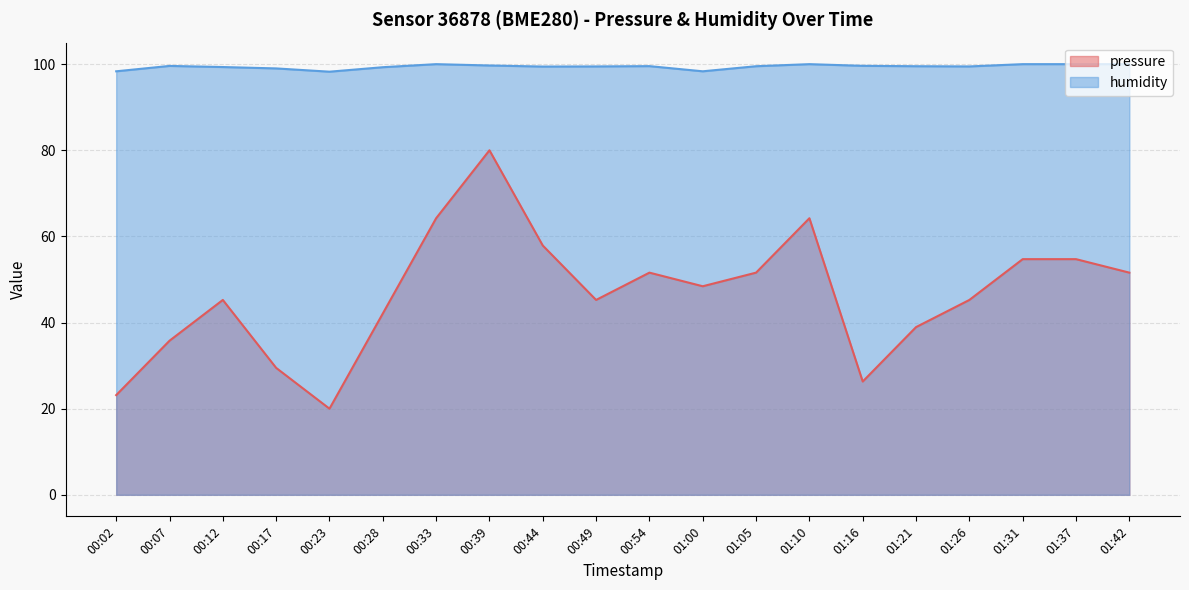

What is the sum of all pressure values?

930.5